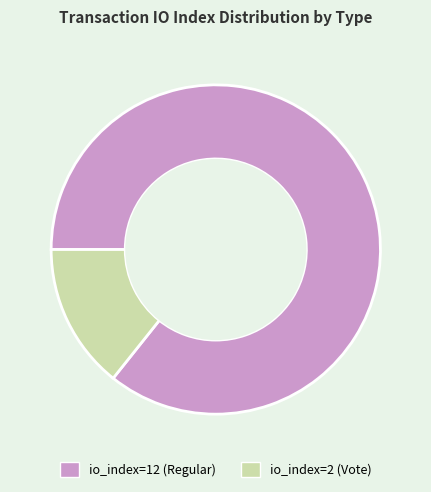

Rank the categories by value from lowest to highest.

io_index=2 (Vote), io_index=12 (Regular)